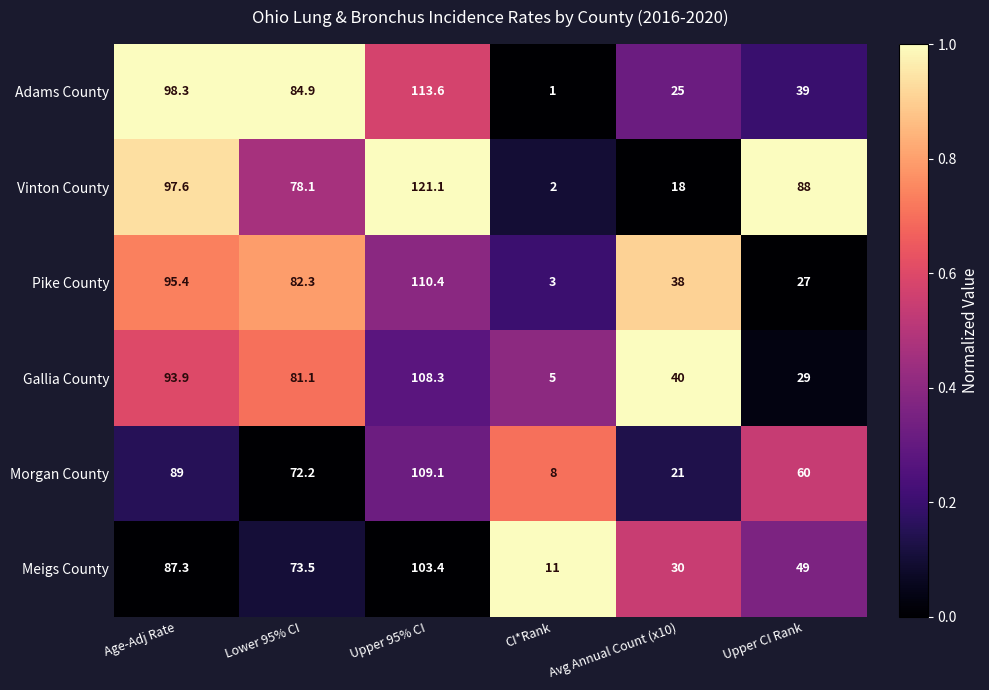

What is the total value across all series at Lower 95% CI?

472.1